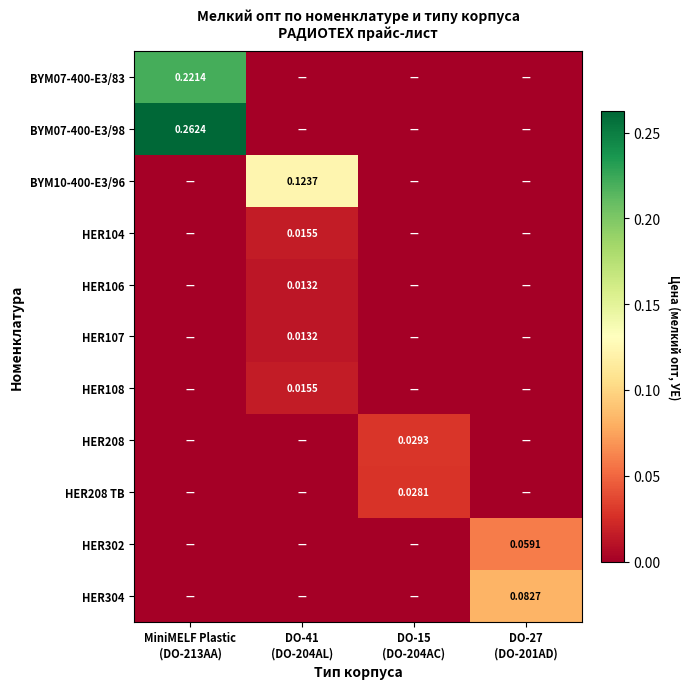

Read the HER304 value at DO-27 (DO-201AD).

0.1